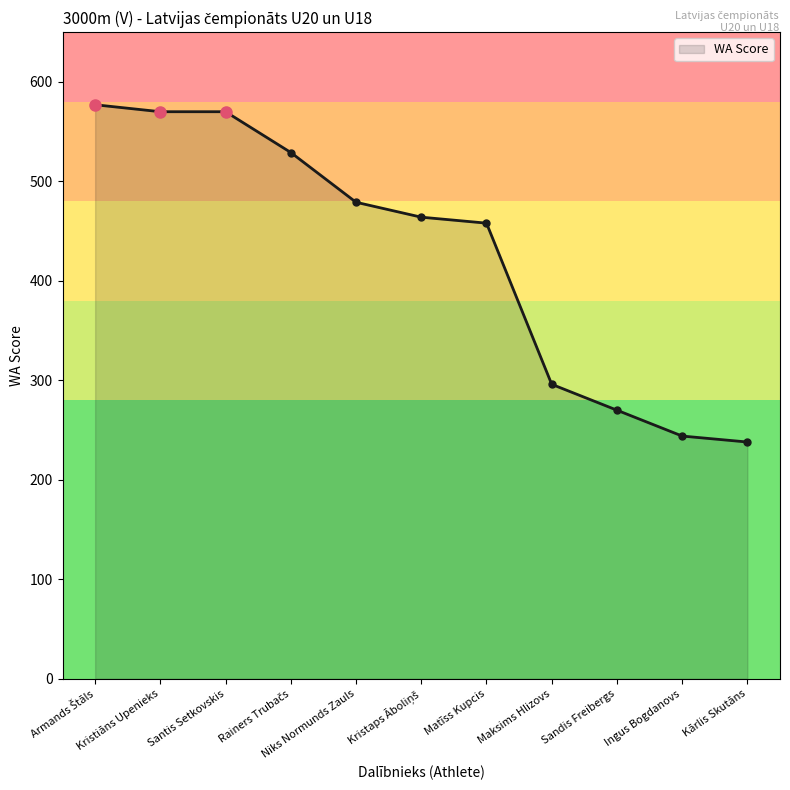

True or false: there are more than 2 points higher than both neighbors.

False